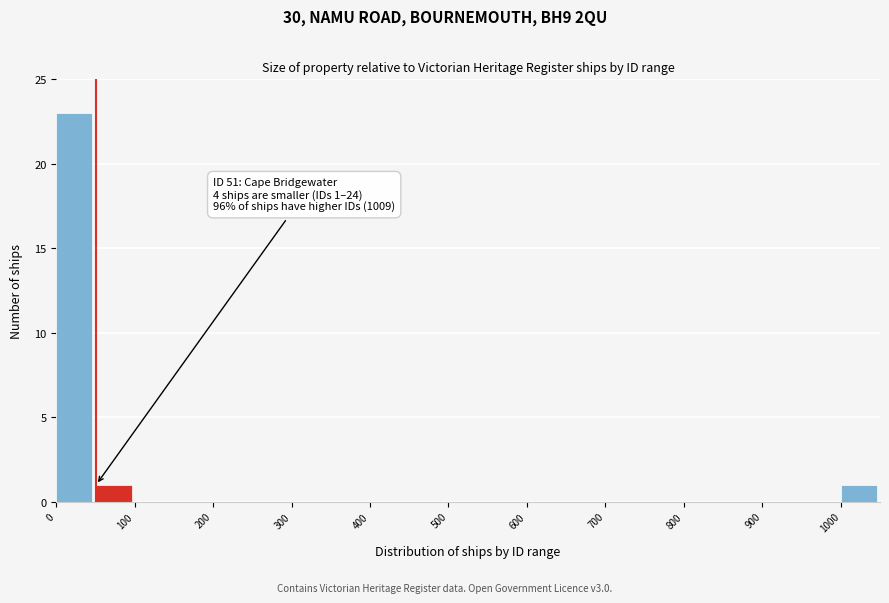

Over which range of the x-axis is the bar tallest?

0 to 50